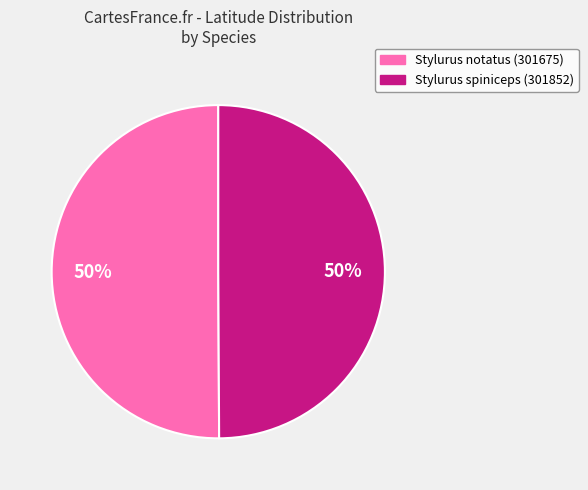

To the nearest percent, what is the combined percentage of Stylurus notatus (301675) and Stylurus spiniceps (301852)?

100%